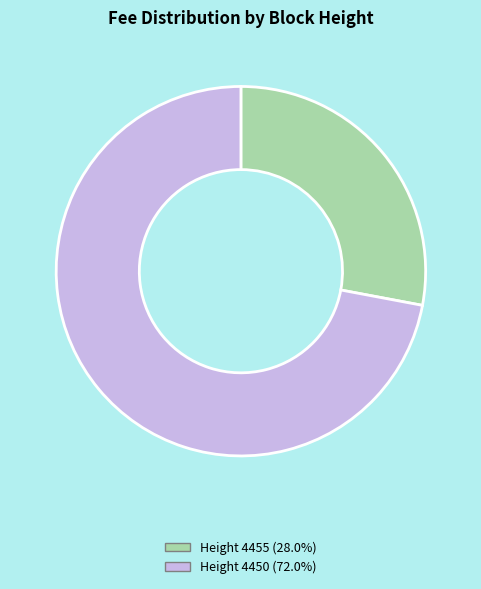

How many slices are in this pie chart?

2